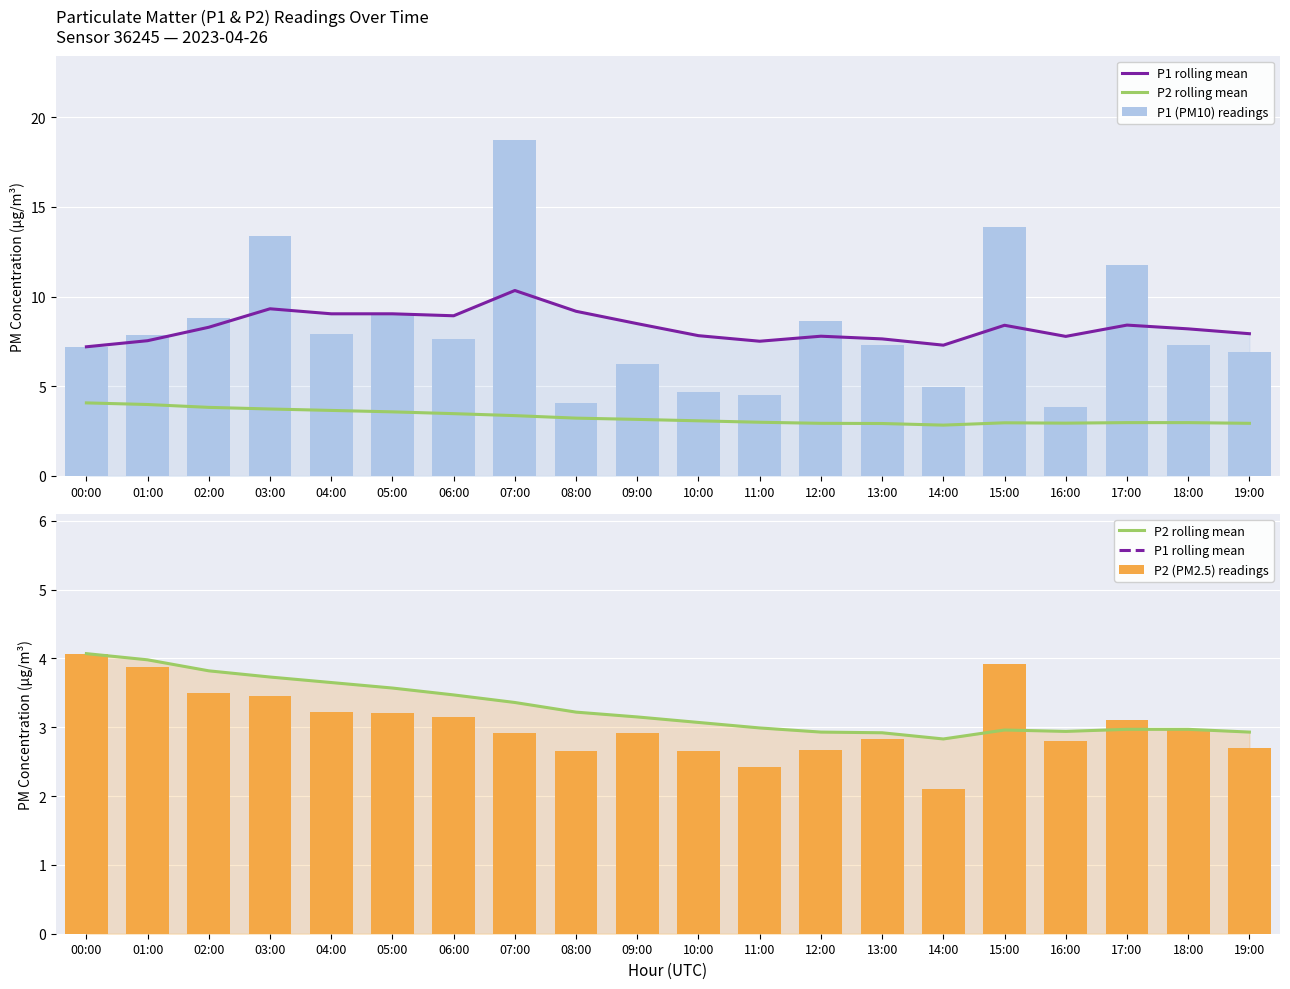

How many categories are shown in the chart?

20